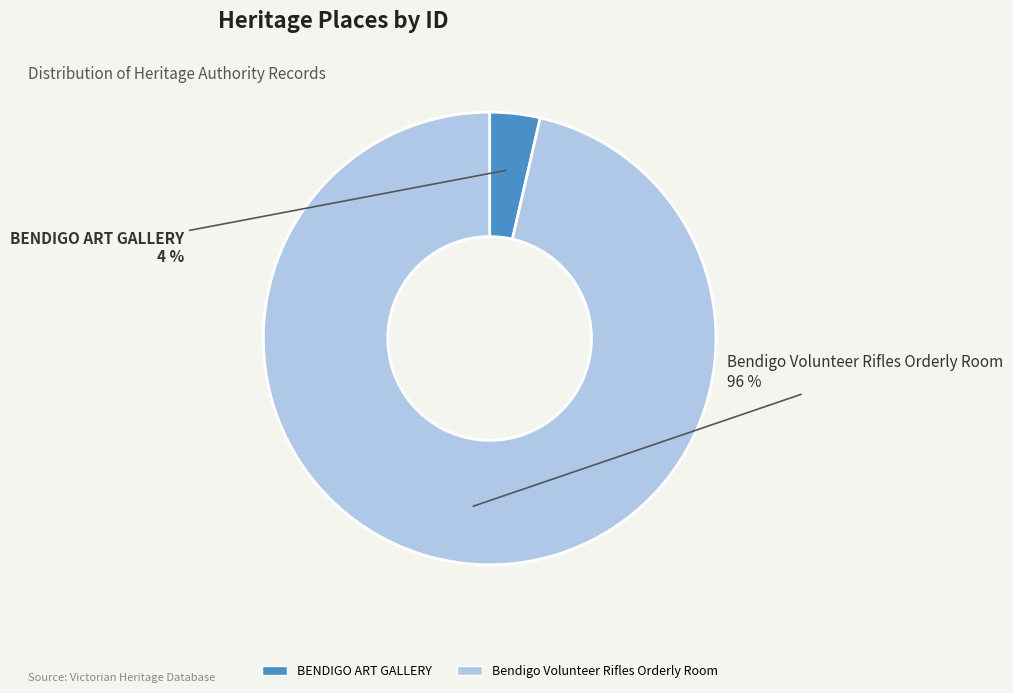

Which slice represents more than half of the pie?

Bendigo Volunteer Rifles Orderly Room